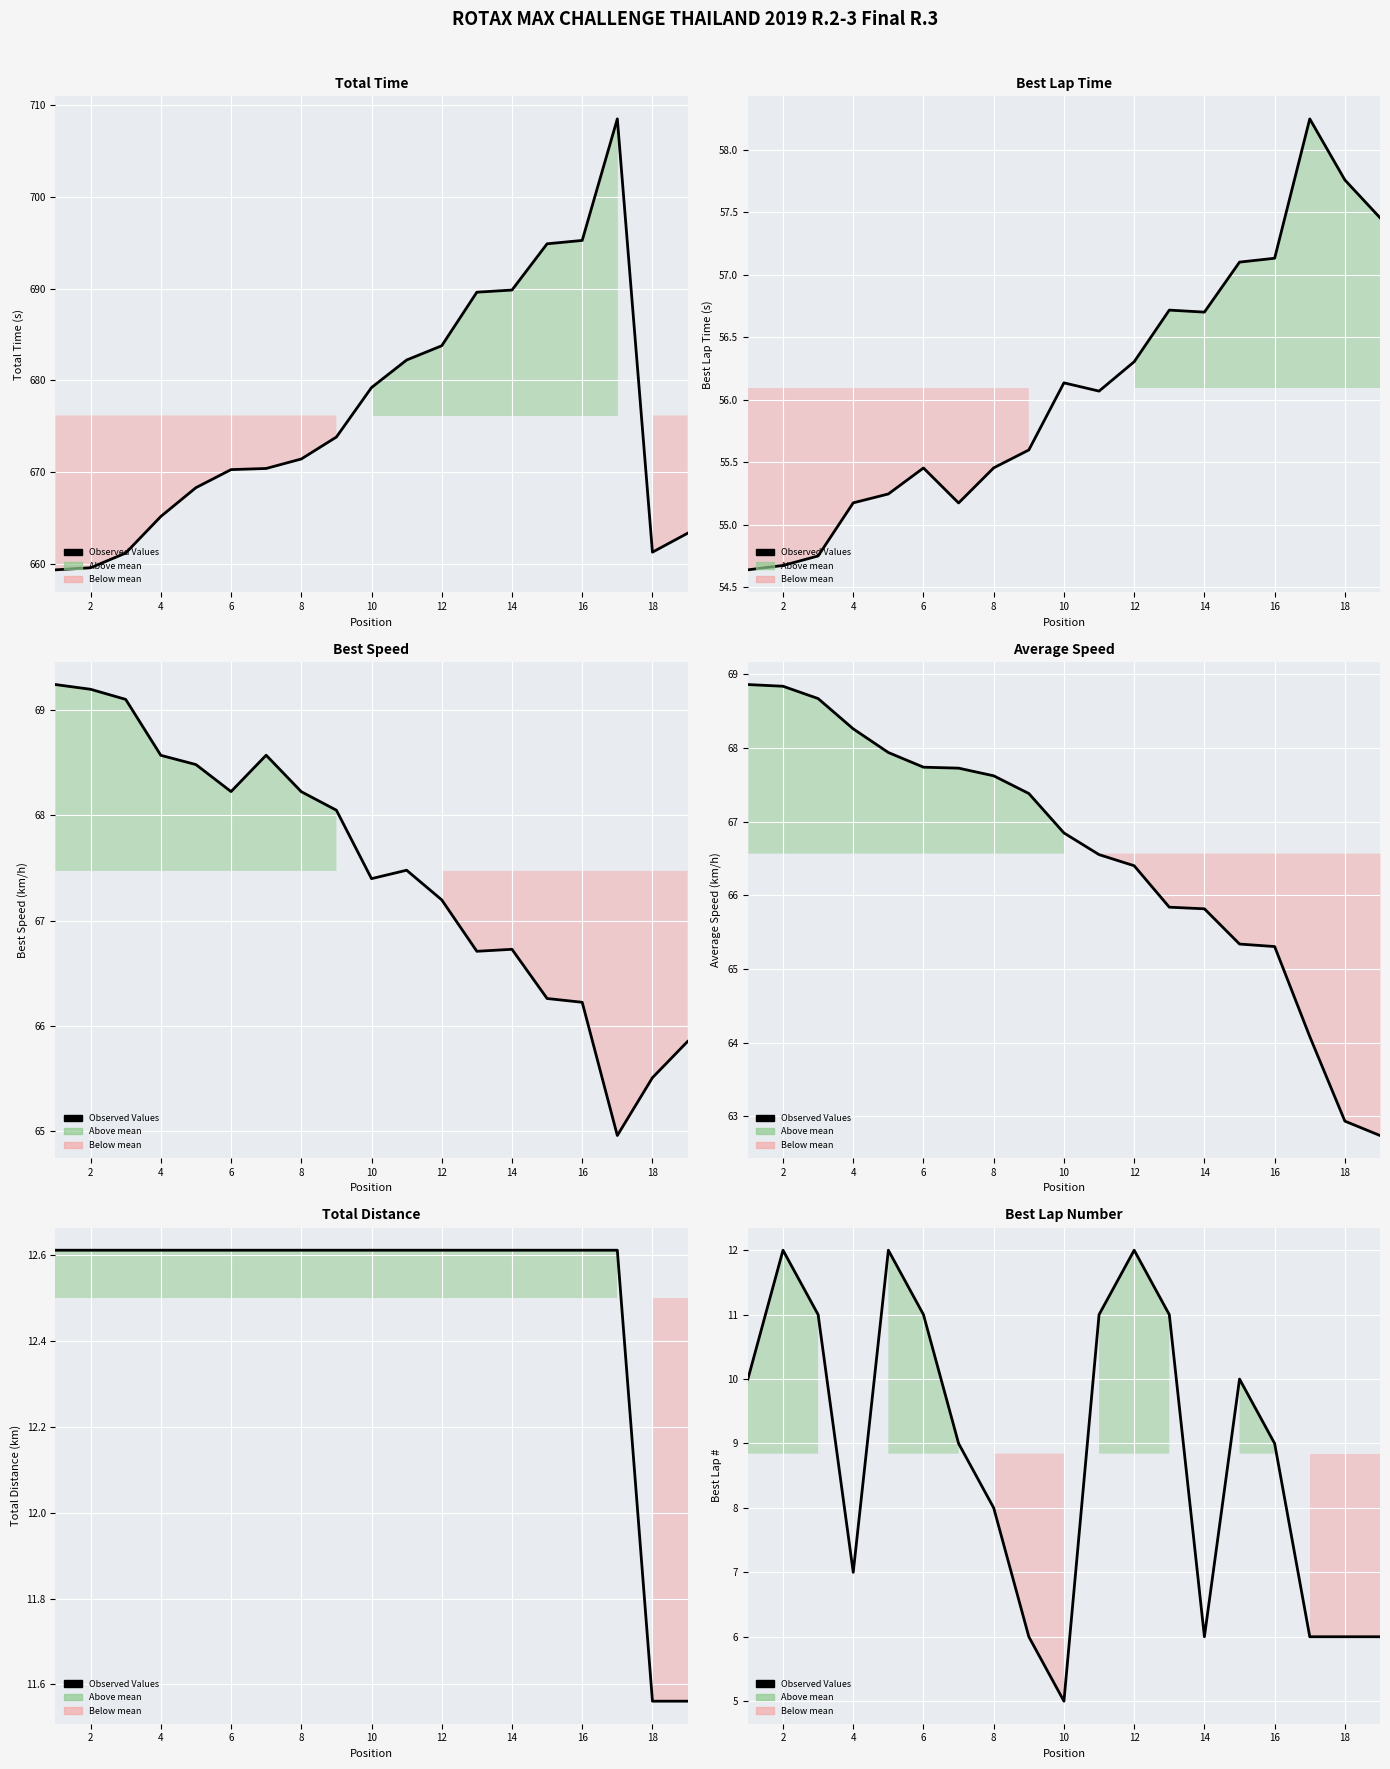

Is this an area chart (filled region under the line)?

No